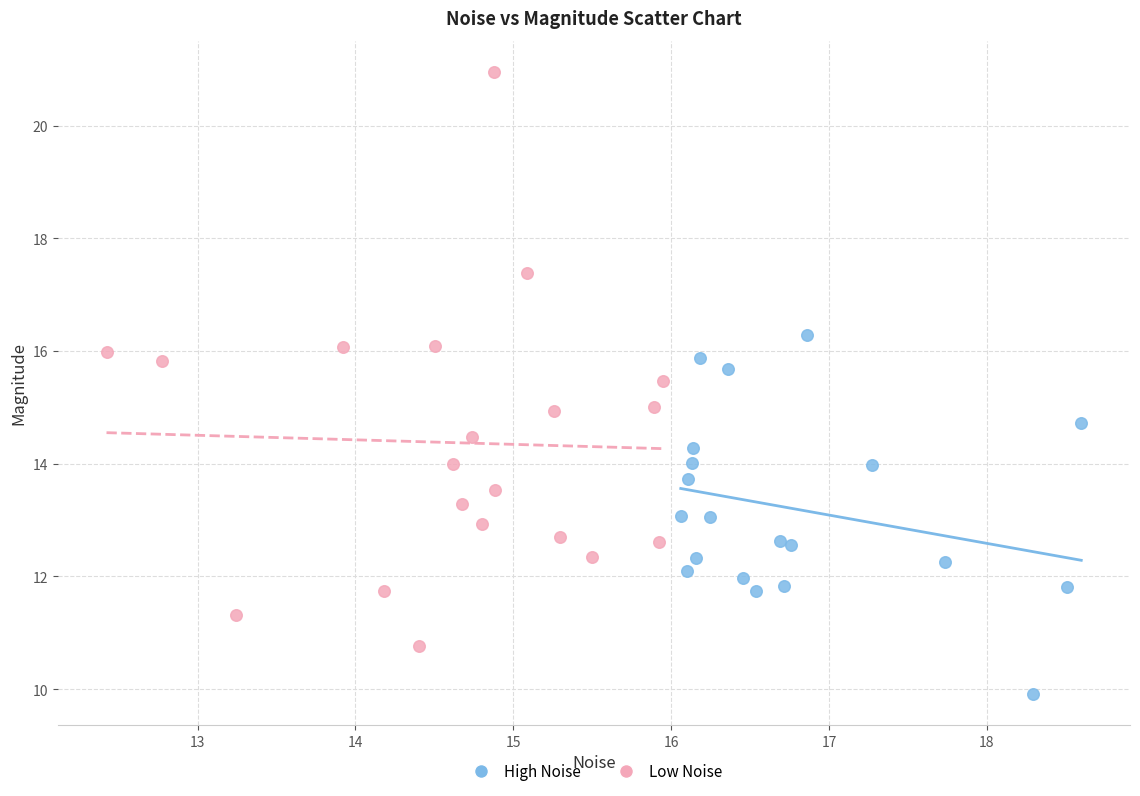

Which series contains the highest Y value?

Low Noise